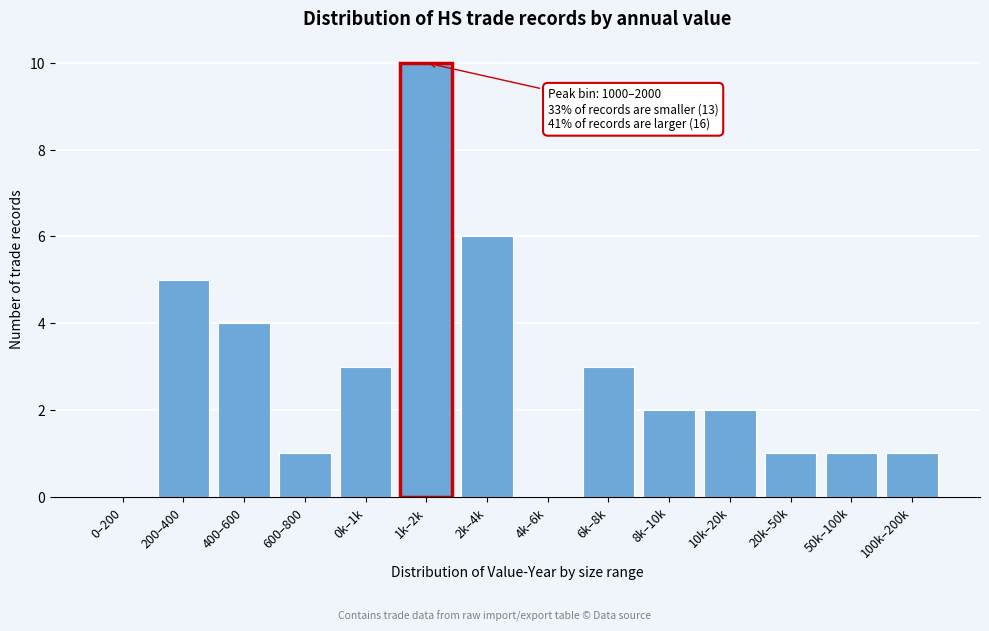

Reading left to right, extract all data points from this chart.

0–200=0	200–400=5	400–600=4	600–800=1	0k–1k=3	1k–2k=10	2k–4k=6	4k–6k=0	6k–8k=3	8k–10k=2	10k–20k=2	20k–50k=1	50k–100k=1	100k–200k=1